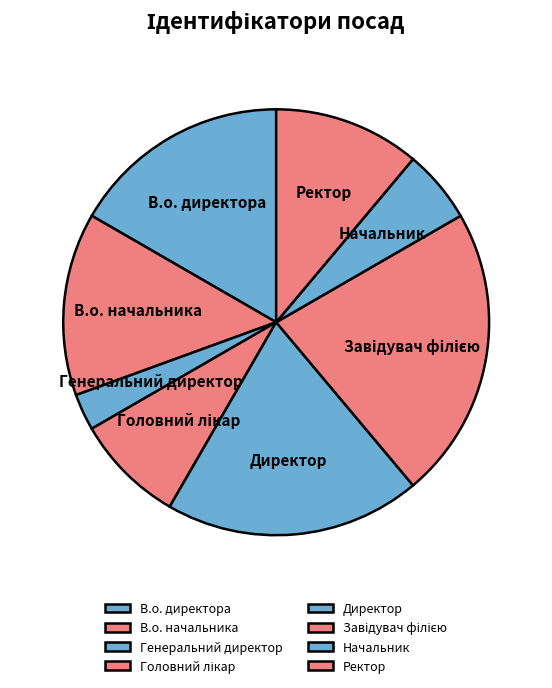

The Ректор slice represents 11% of the pie. True or false?

True